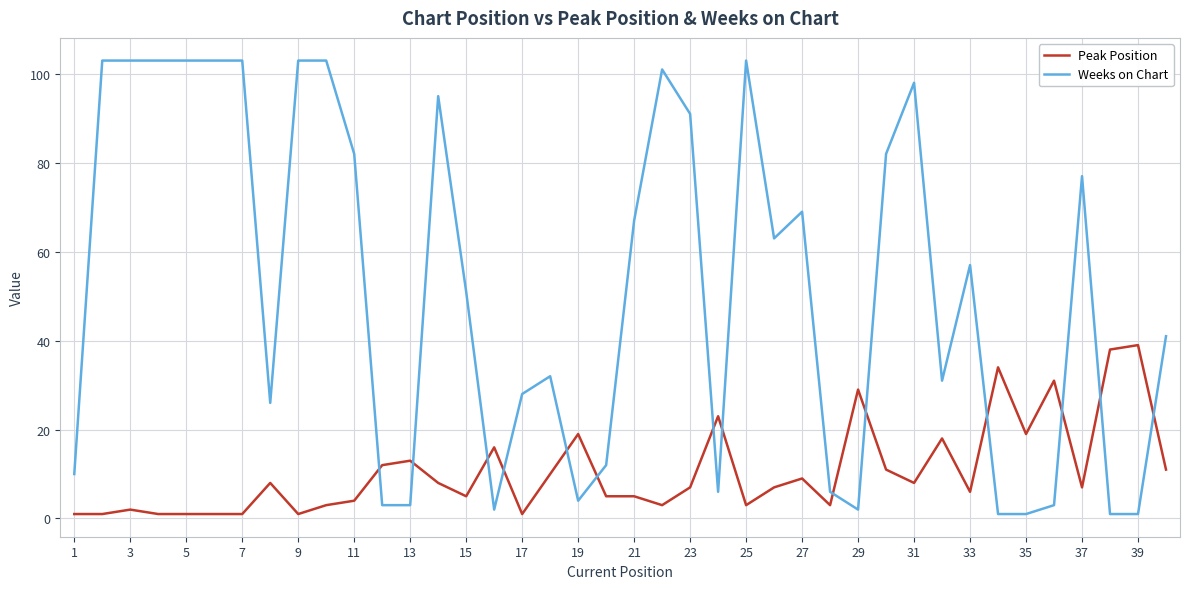

Count the number of data series in this chart.

2